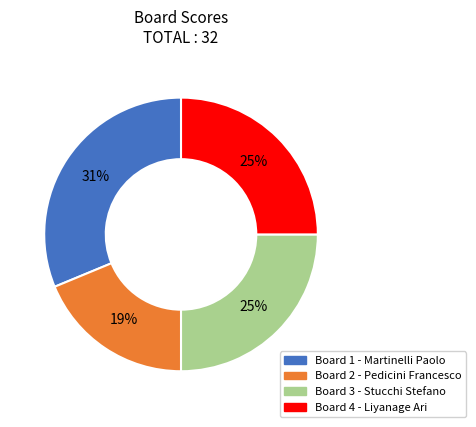

To the nearest percent, what portion does Board 4 - Liyanage Ari represent?

25%